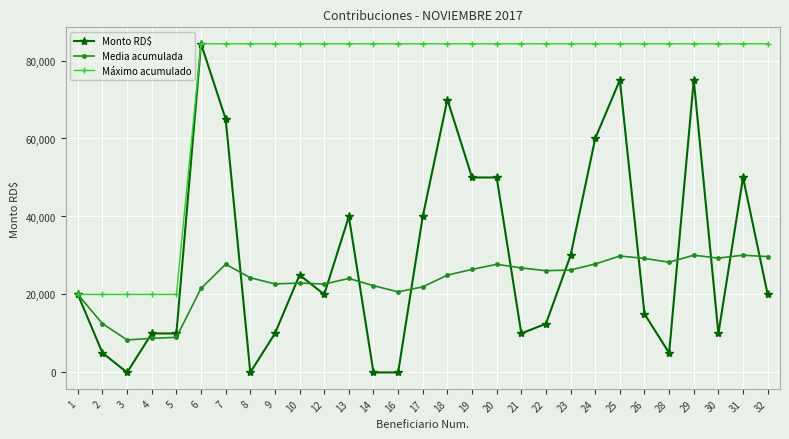

The Máximo acumulado series shows 20000.0 at 2. True or false?

True